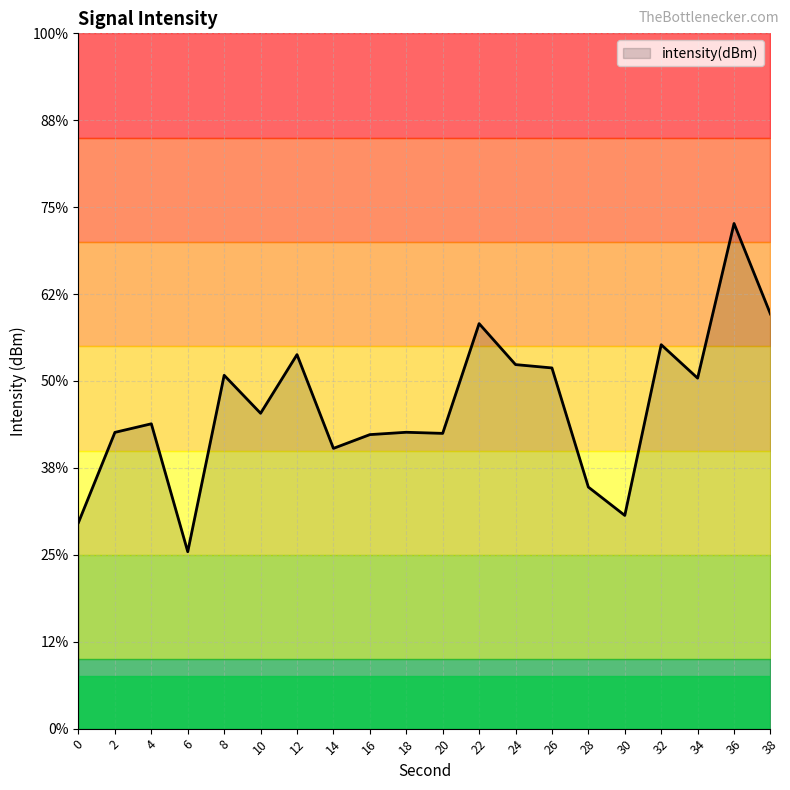

Is it true that the value at 12 is -124.2?

True